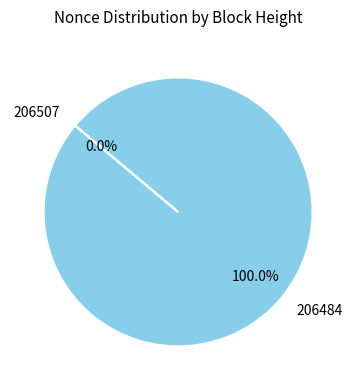

Rank the categories by value from highest to lowest.

206484, 206507